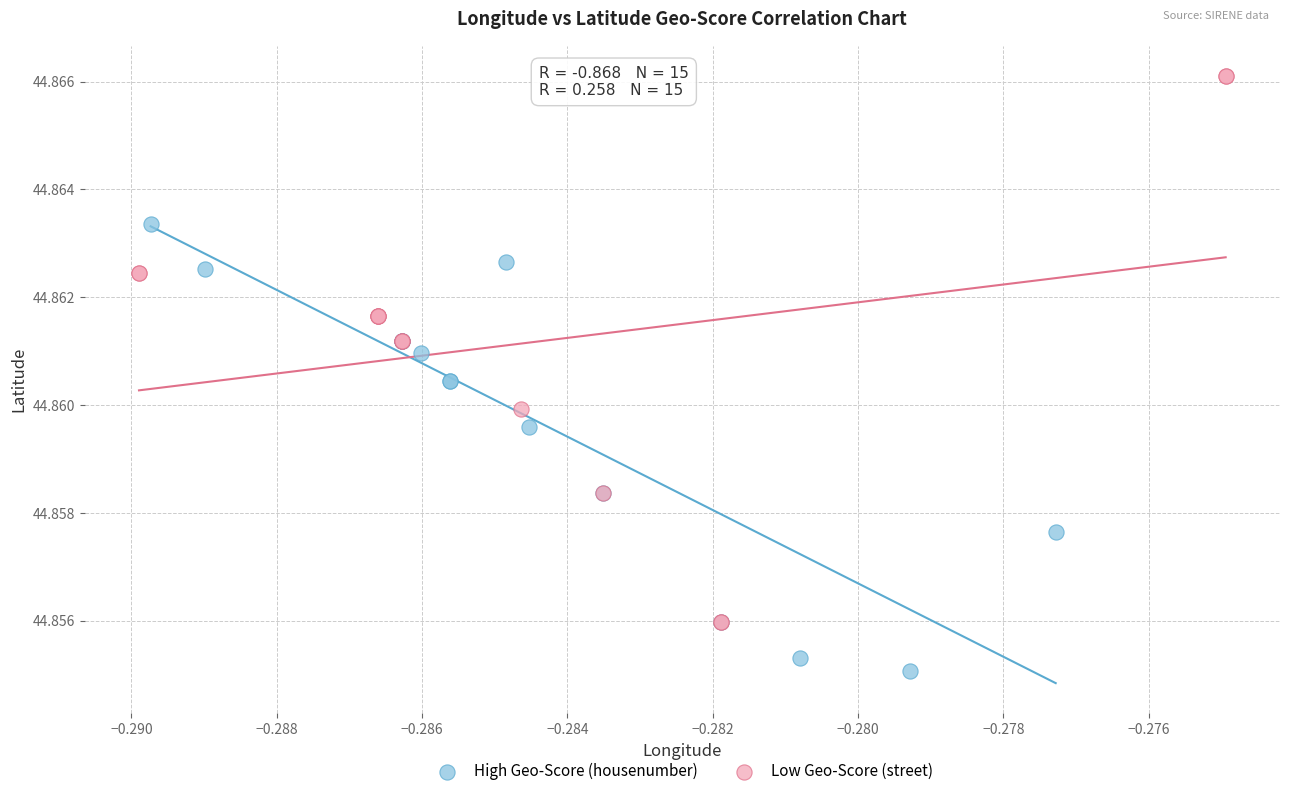

Which series has the largest Y range (max minus min)?

Low Geo-Score (street)